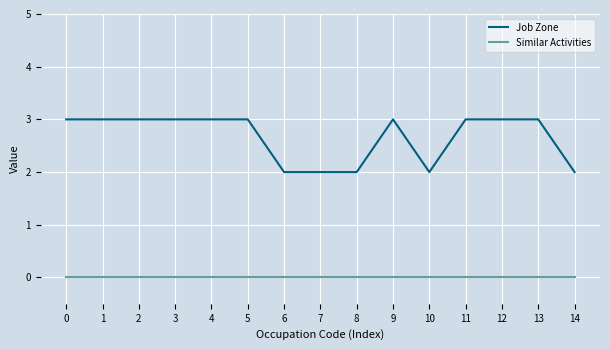

Does the chart have visible grid lines?

Yes